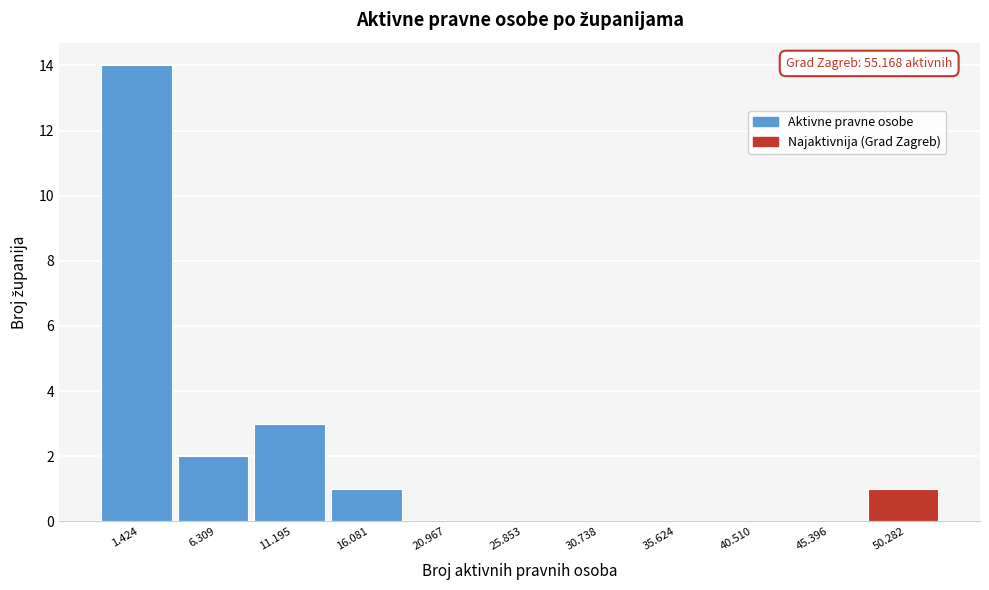

Reading left to right, list all the values displayed in this chart.

1.424=14	6.309=2	11.195=3	16.081=1	20.967=0	25.853=0	30.738=0	35.624=0	40.510=0	45.396=0	50.282=1